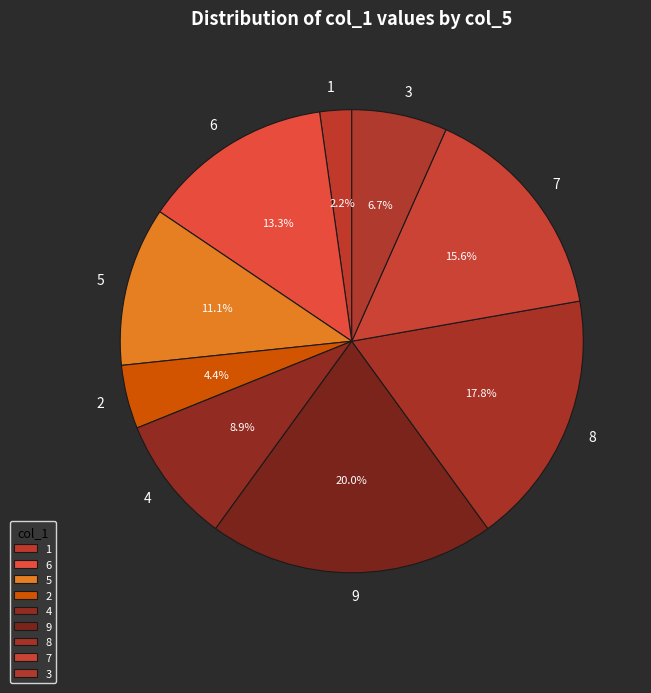

To the nearest percent, what is the difference between the largest and smallest slice percentages?

18%